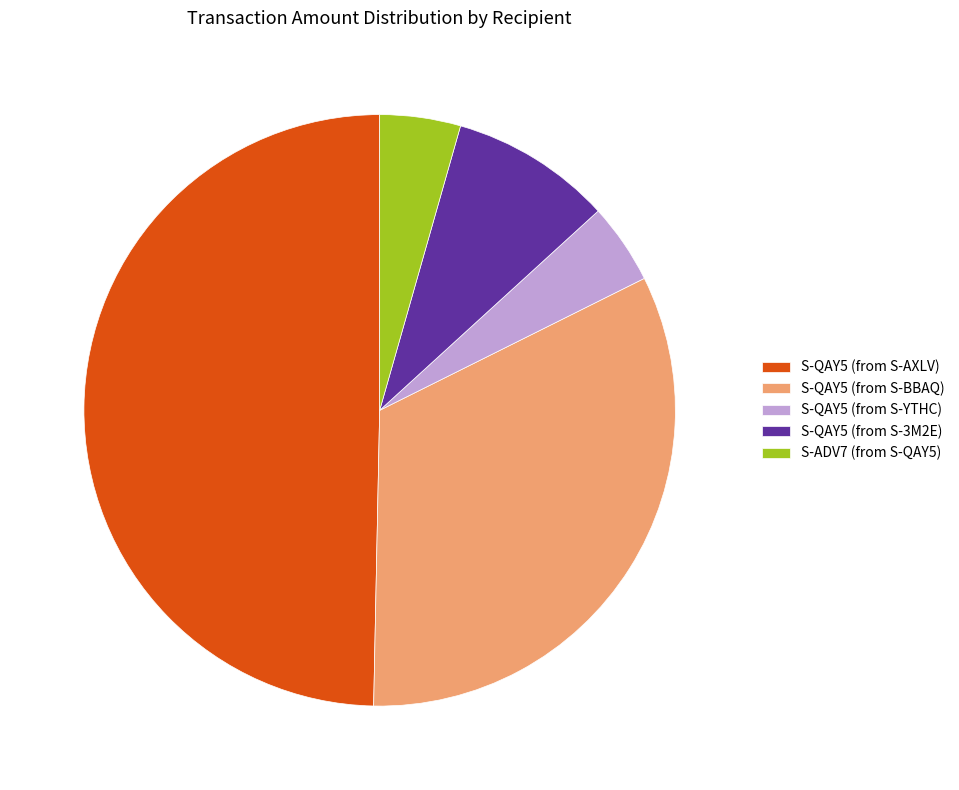

True or false: S-QAY5 (from S-3M2E) accounts for 9% of the total.

True